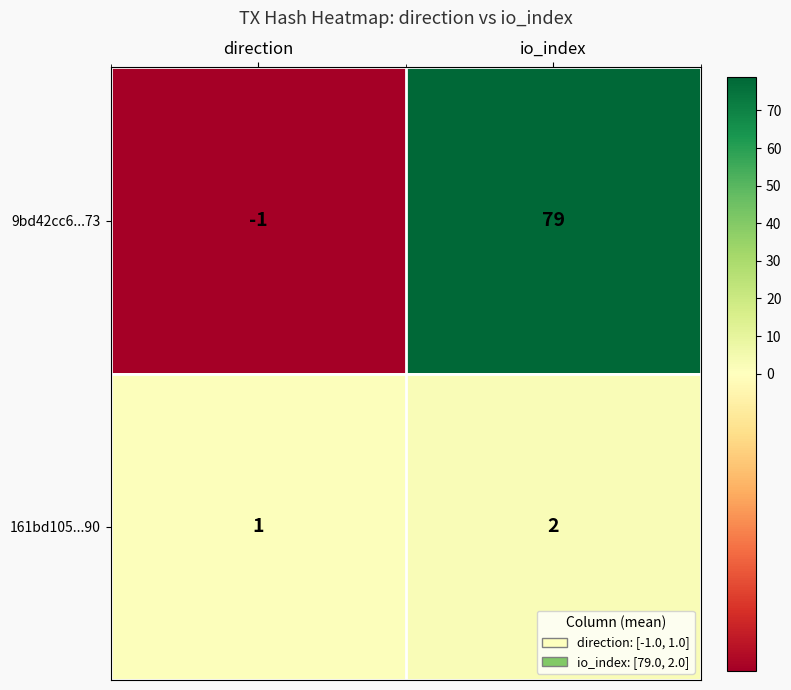

Which category has the lowest value across all series?

direction